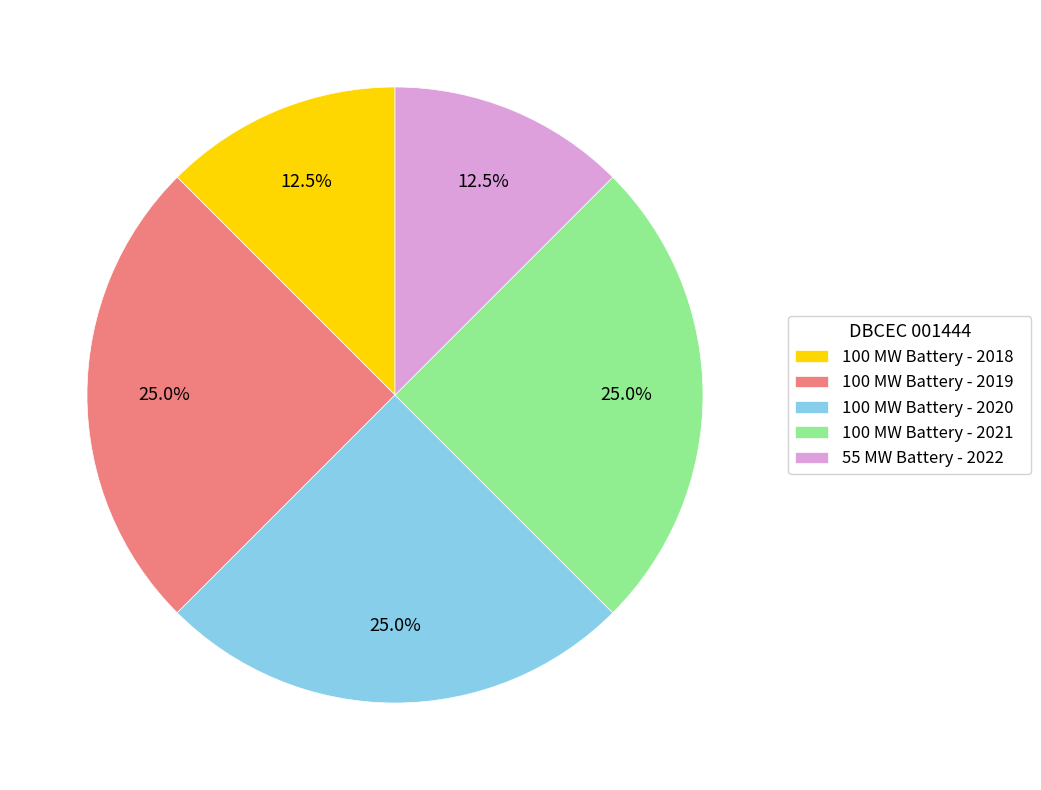

Does 55 MW Battery - 2022 account for over 50% of the chart?

No